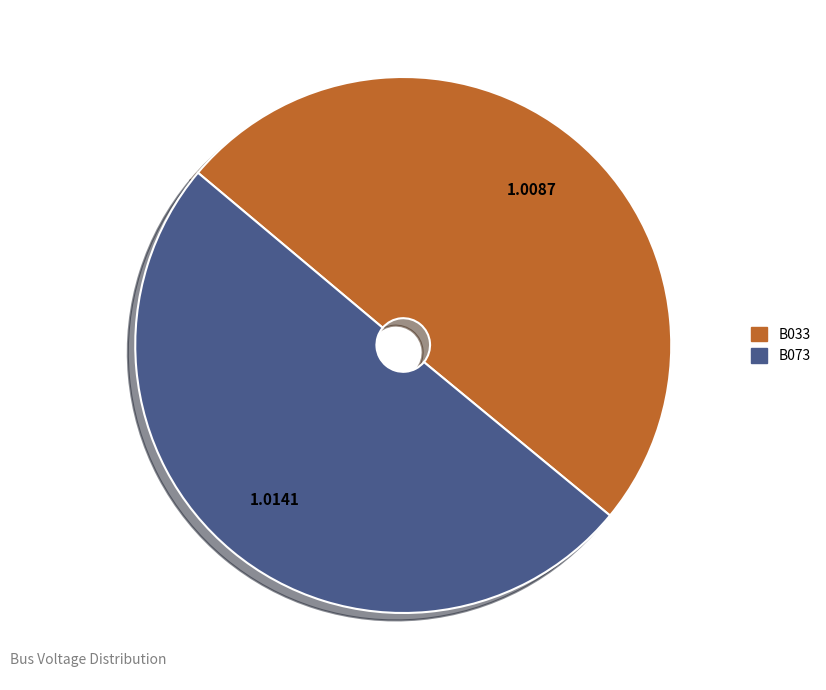

Is it true that B073 is 63% of the pie?

False